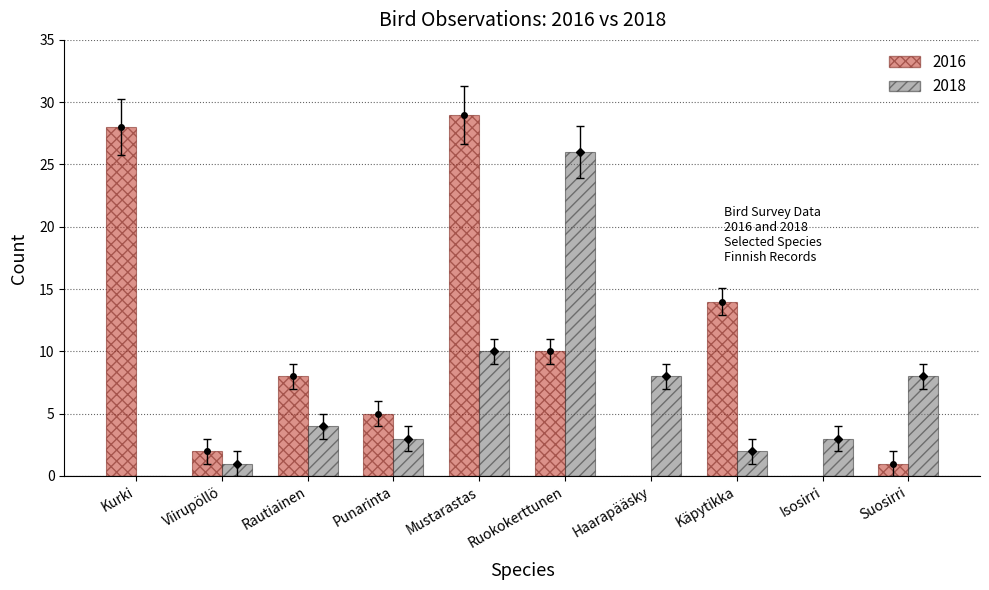

Between Kurki and Viirupöllö, which series saw the biggest shift?

2016